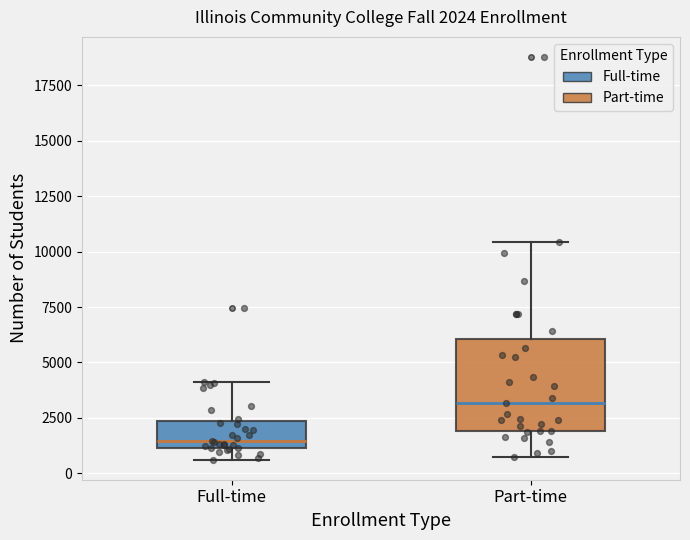

Comparing the boxes themselves (not the whiskers), which one is the tallest?

Part-time